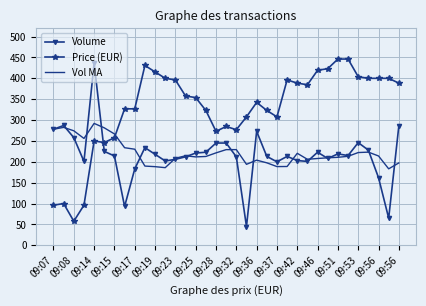

What is the minimum value for Vol MA?

183.2